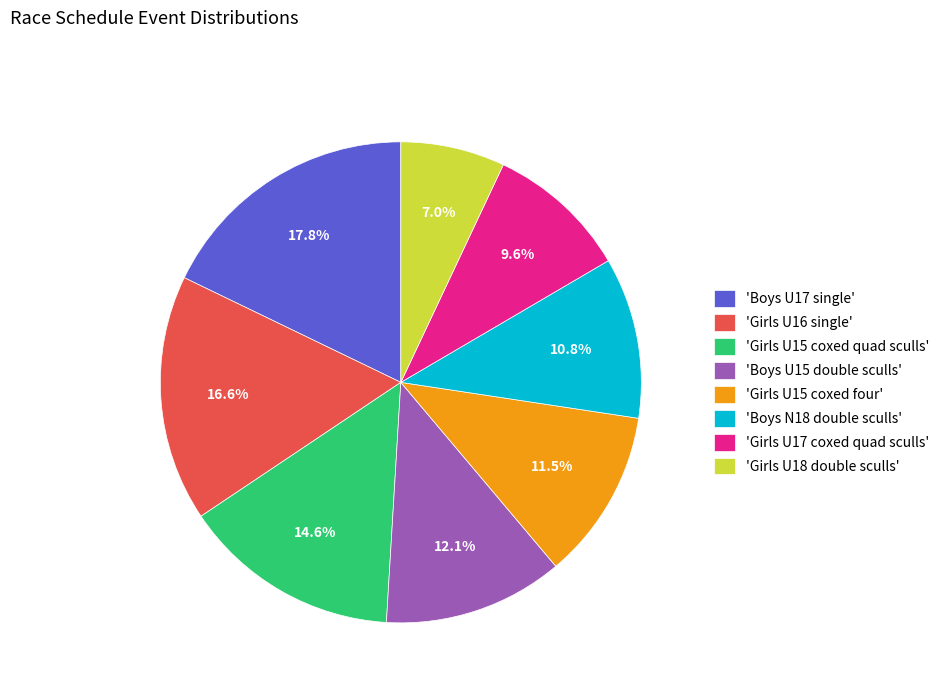

Count the number of slices in the pie.

8